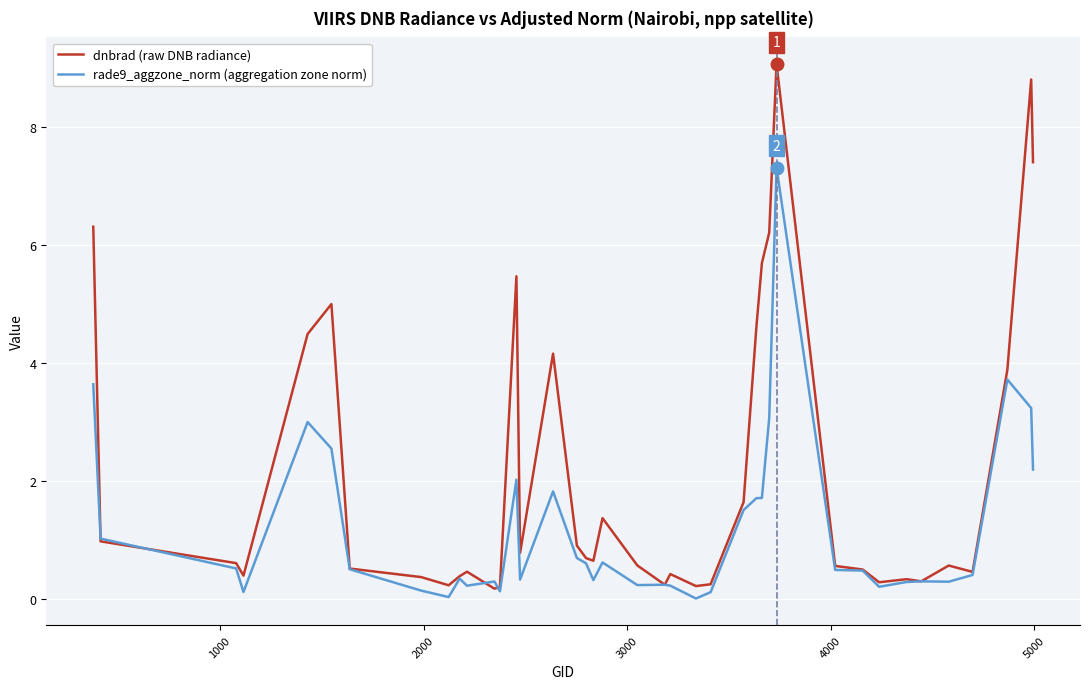

Which series has the largest range (max minus min)?

dnbrad (raw DNB radiance)